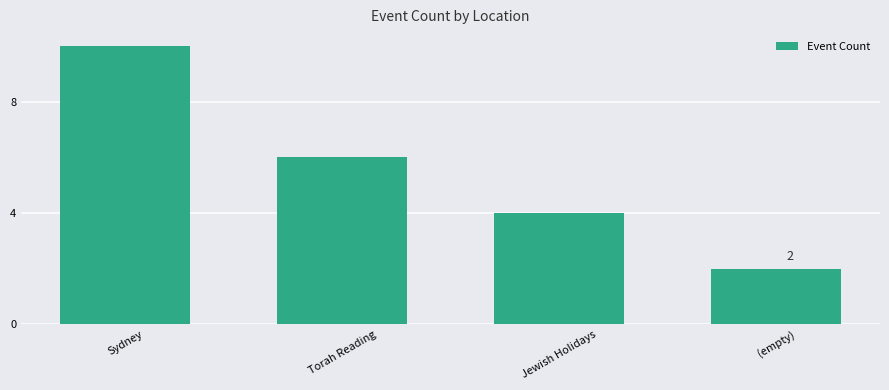

Rank the categories by value from highest to lowest.

Sydney, Torah Reading, Jewish Holidays, (empty)